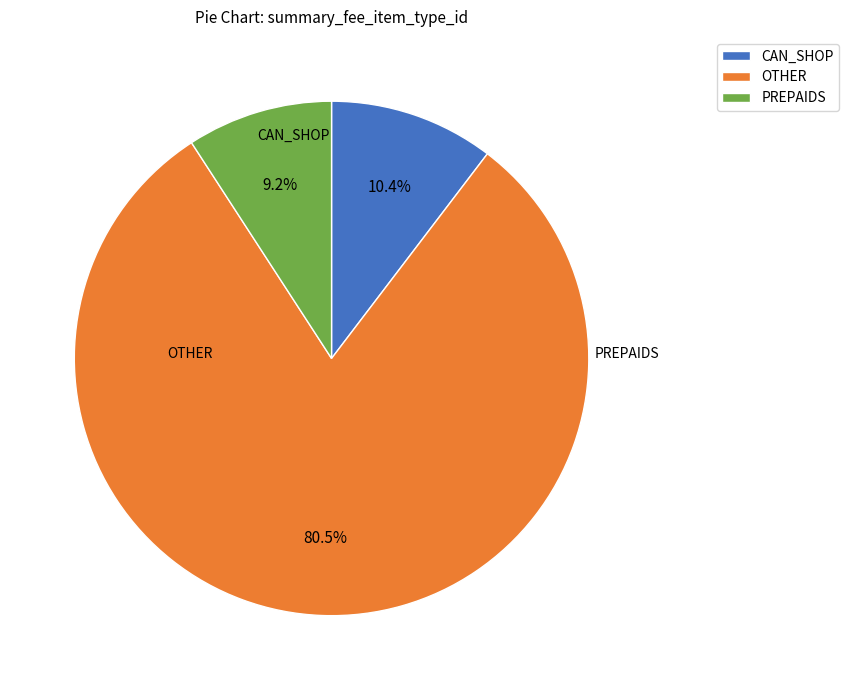

What is the largest slice in the pie chart?

OTHER